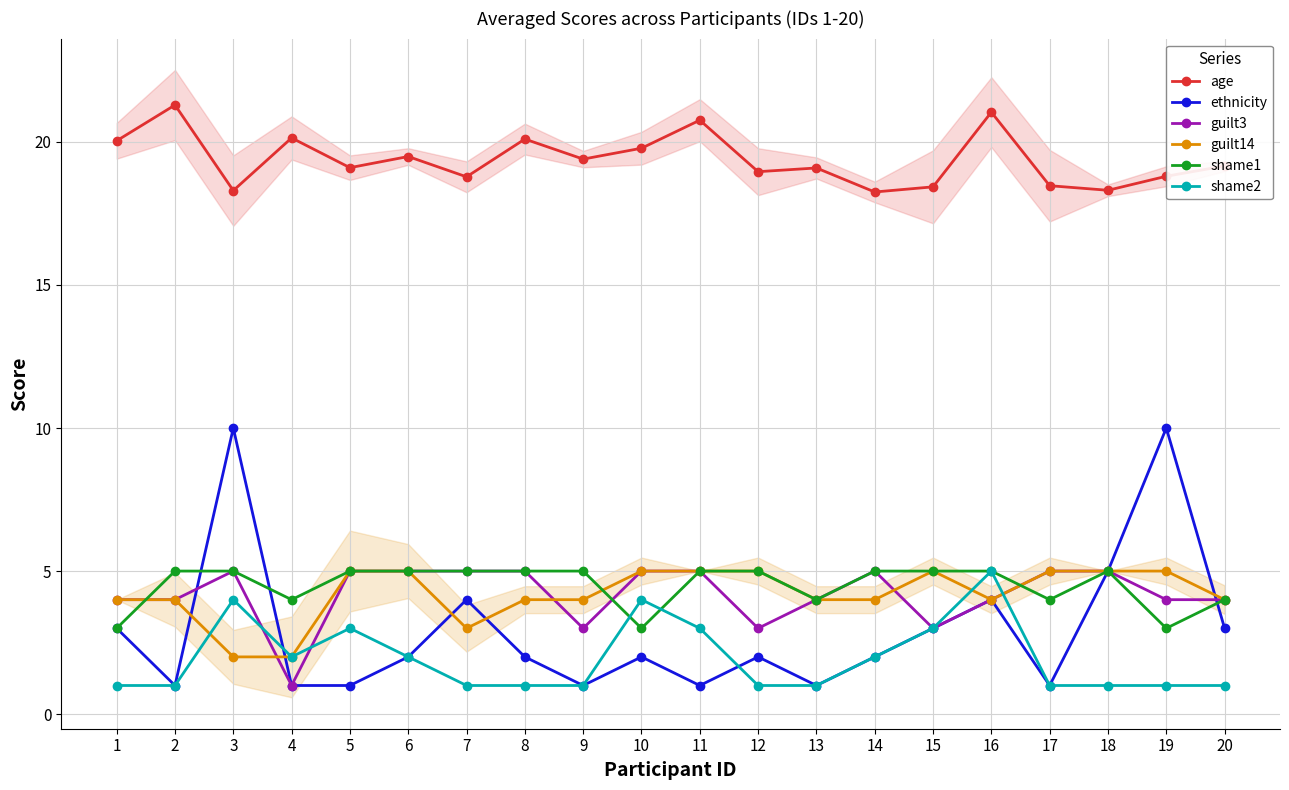

What is the sum of the guilt3 values at 18 and 1?

9.0